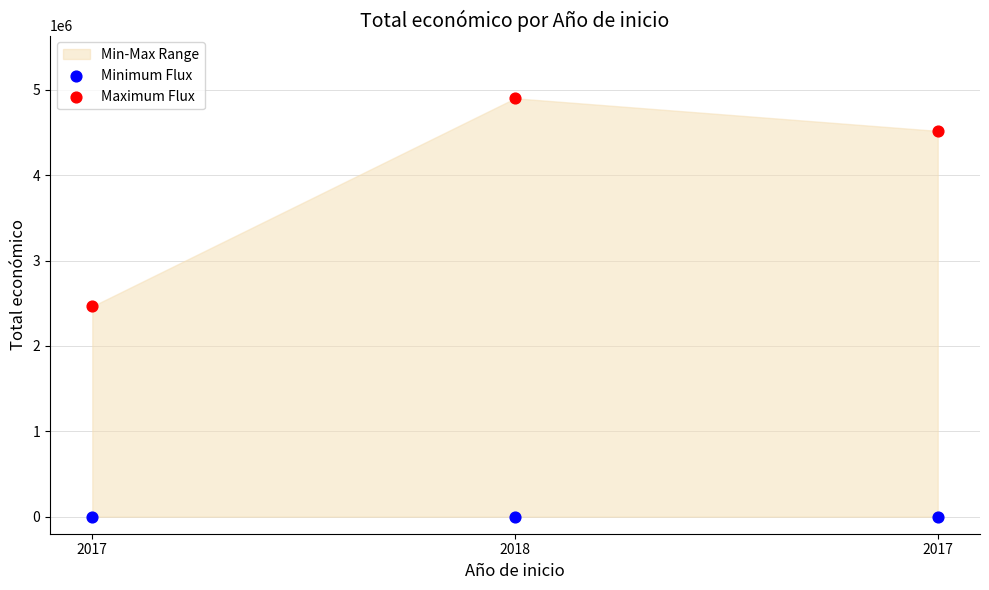

Which series contains the lowest Y value?

Minimum Flux